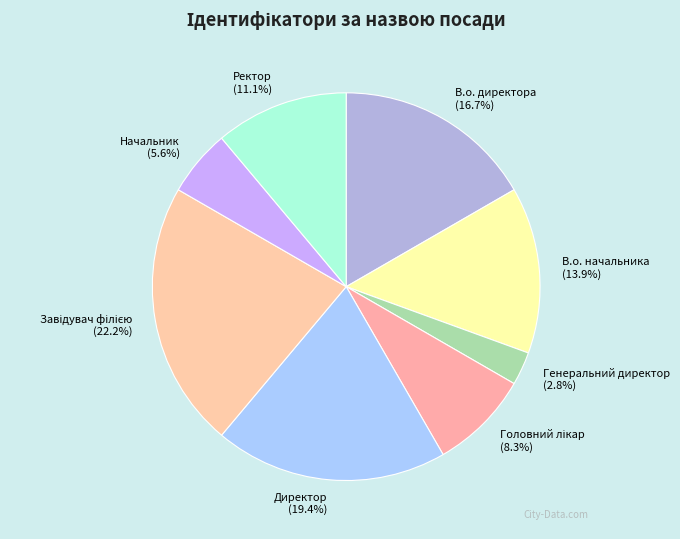

Does Начальник represent more than half of the total?

No